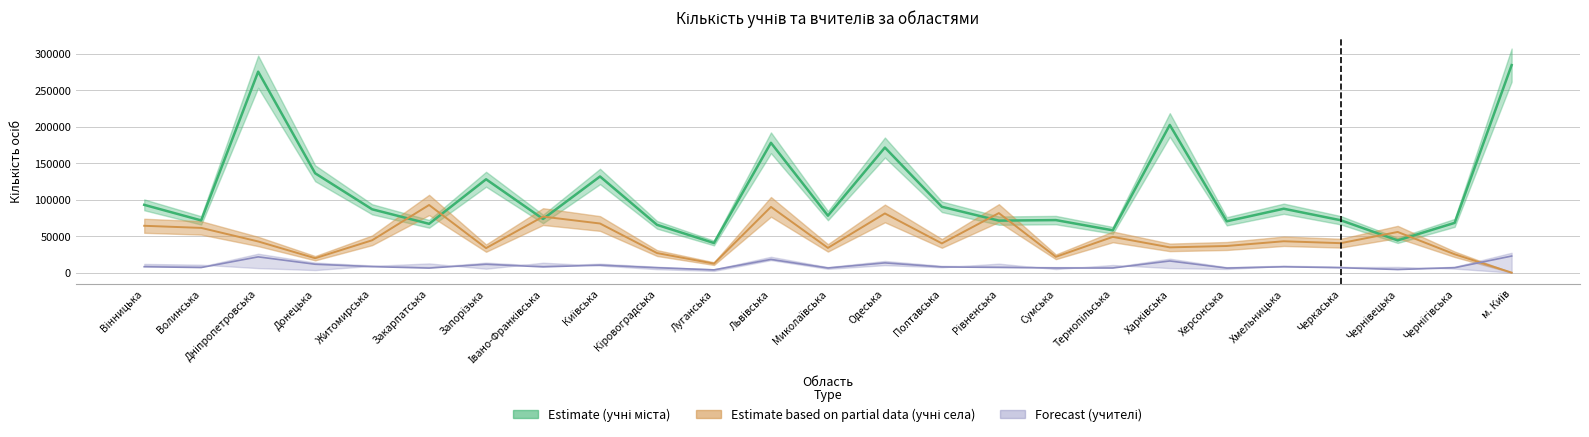

Read the Forecast (учителі міста) value at Івано-Франківська, to the nearest 10.

7880